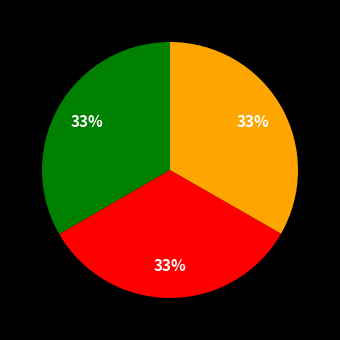

Does any single category account for the majority?

No